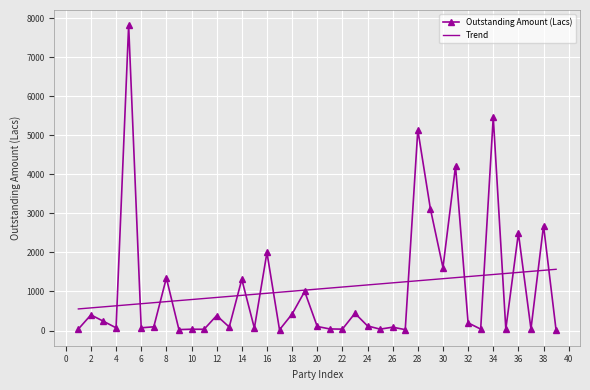

Rank the series by their maximum value, from highest to lowest.

Outstanding Amount (Lacs), Trend